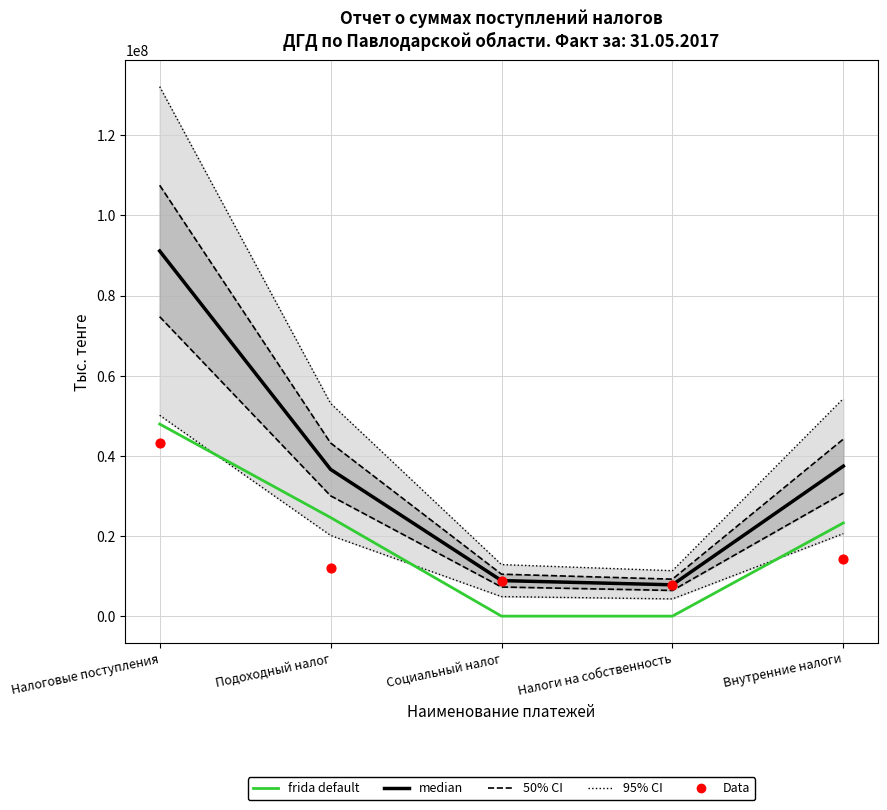

Which series has the largest Y range (max minus min)?

median